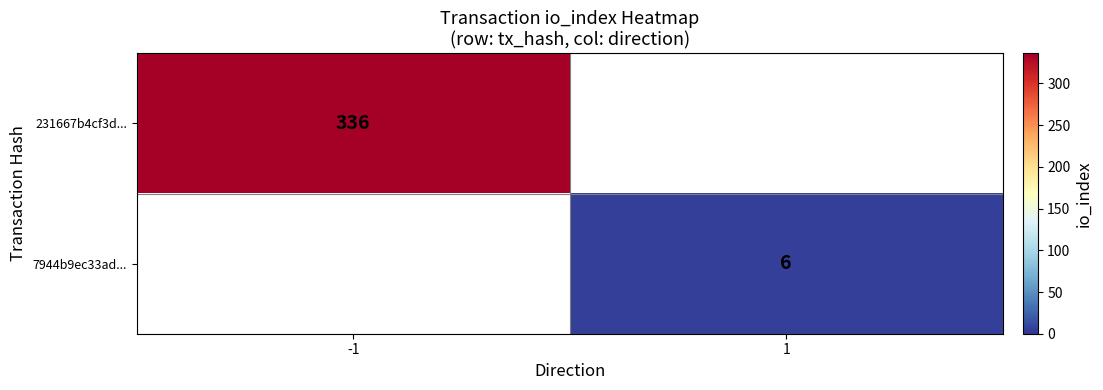

The value of 231667b4cf3d... at -1 is 336. True or false?

True